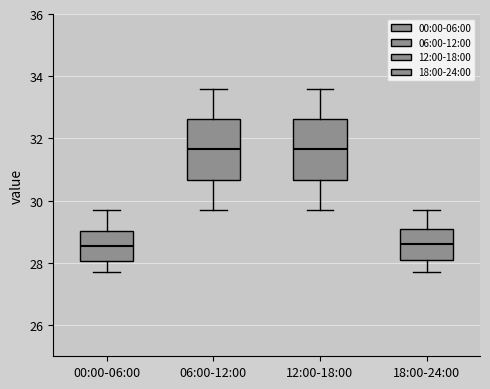

Reading left to right, read every box against the y-axis: the position of its median line, the range the box covers, and the ends of its whiskers. The values are not printed on the chart, so give them approximately, as read against the axis.

00:00-06:00: median 28.6, box 28.0 to 29.0, whiskers 27.8 to 29.8
06:00-12:00: median 31.6, box 30.6 to 32.6, whiskers 29.8 to 33.6
12:00-18:00: median 31.6, box 30.6 to 32.6, whiskers 29.8 to 33.6
18:00-24:00: median 28.6, box 28.2 to 29.2, whiskers 27.8 to 29.8